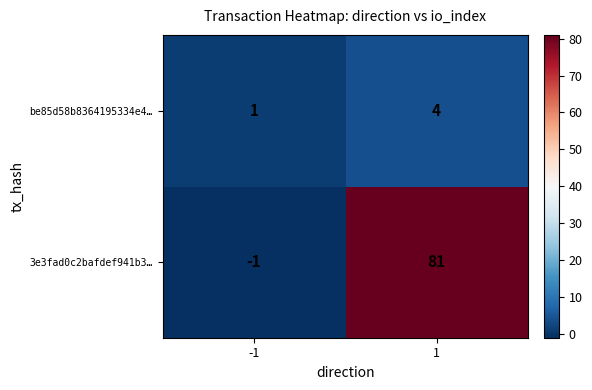

The value of be85d58b8364195334e4… at 1 is 2. True or false?

False